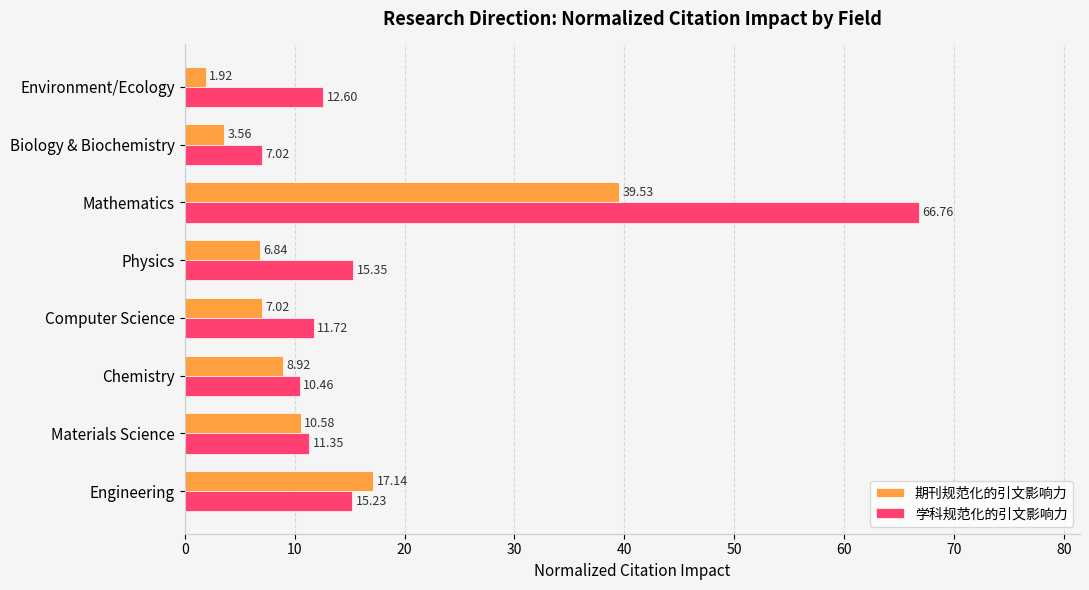

At which label does 期刊规范化的引文影响力 reach its minimum?

Environment/Ecology